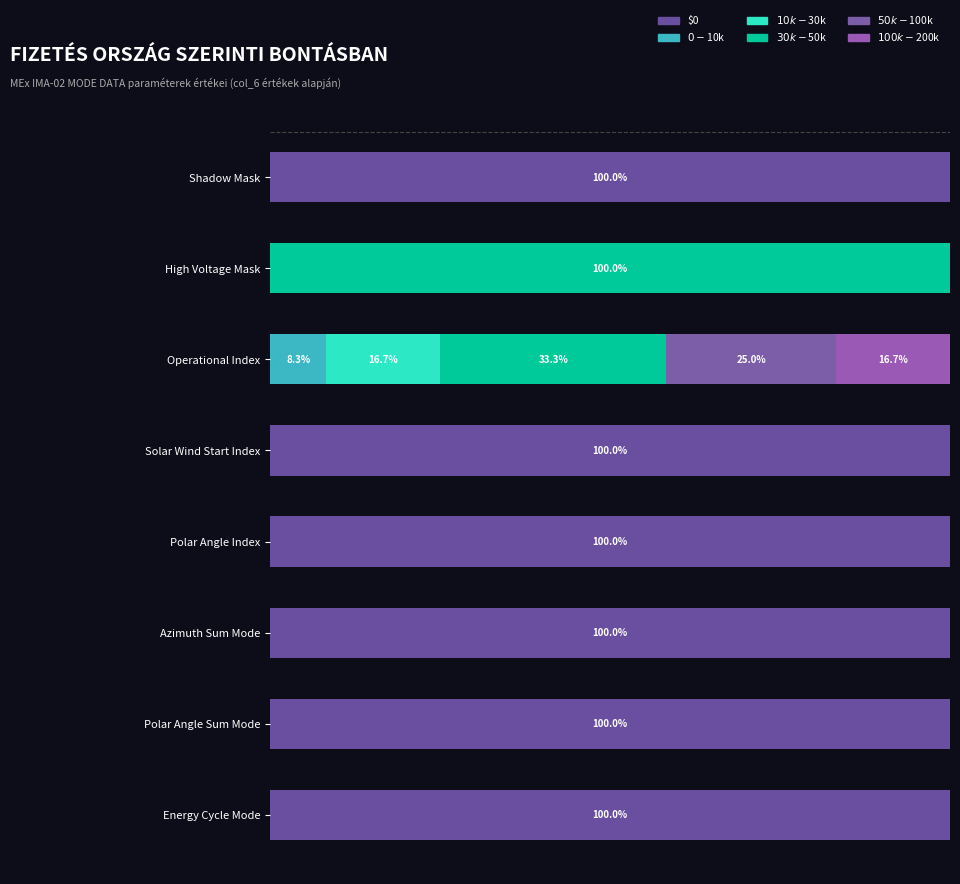

How many groups of bars are there?

8